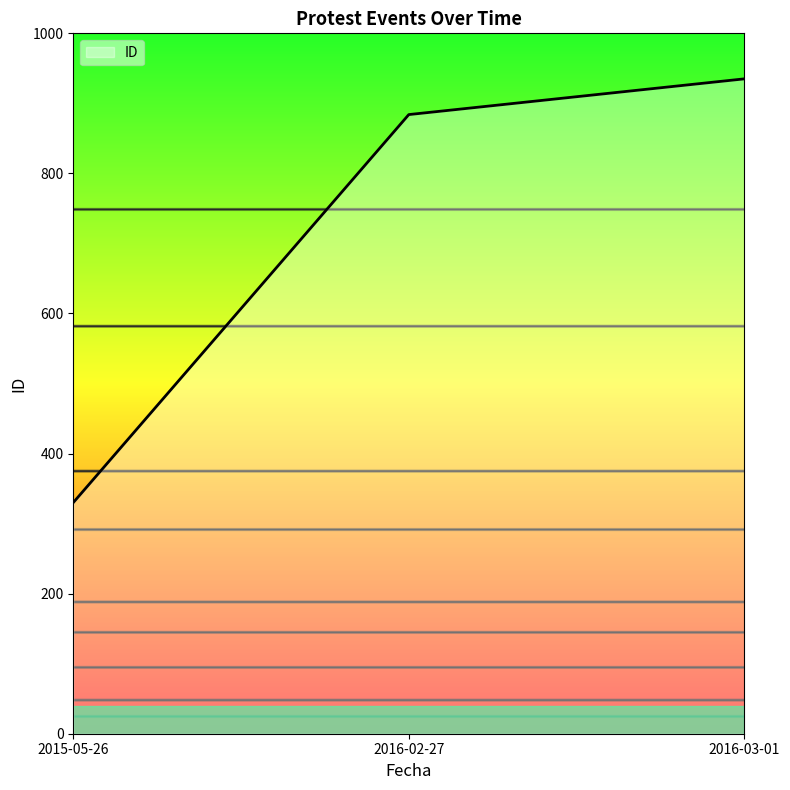

What is the greatest value displayed?

935